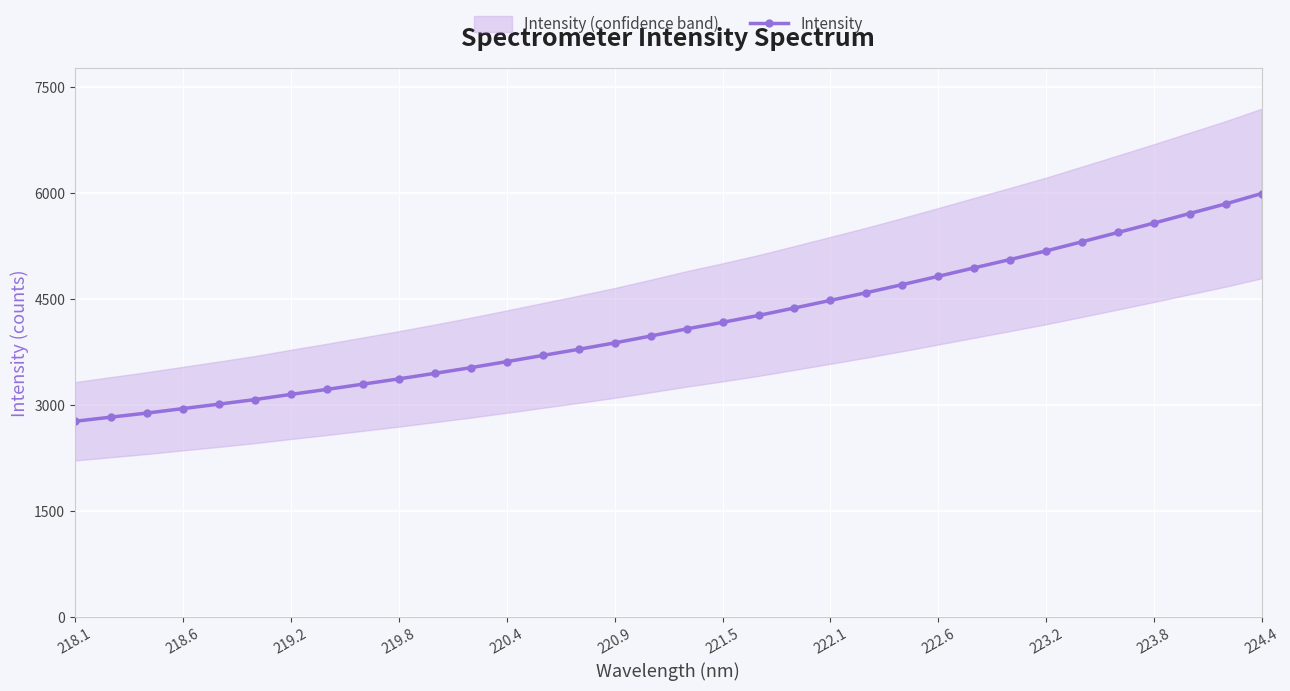

True or false: Intensity has a value of 2413.4 at 220.9.

False